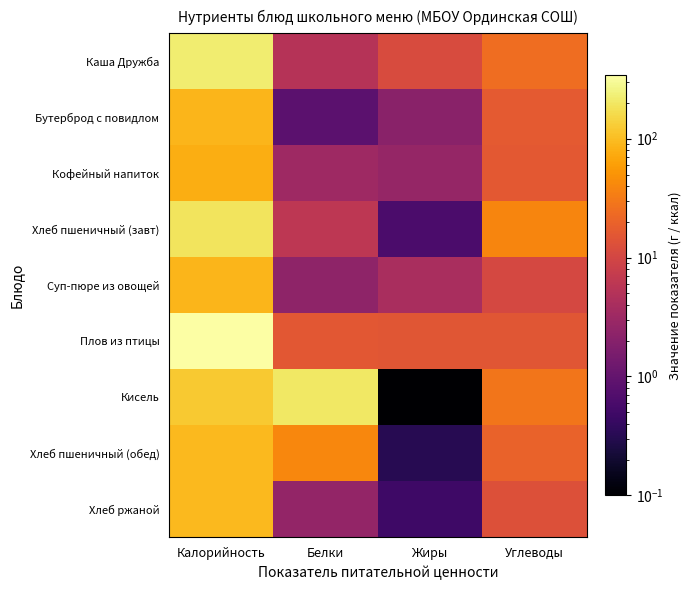

Reading left to right, transcribe all the data shown in this chart.

Каша Дружба: Калорийность=226.2	Белки=5.3	Жиры=11.7	Углеводы=25.1
Бутерброд с повидлом: Калорийность=88.0	Белки=0.8	Жиры=2.1	Углеводы=16.3
Кофейный напиток: Калорийность=79.0	Белки=3.2	Жиры=2.7	Углеводы=15.9
Хлеб пшеничный (завт): Калорийность=188.0	Белки=6.1	Жиры=0.6	Углеводы=39.4
Суп-пюре из овощей: Калорийность=88.2	Белки=2.3	Жиры=4.0	Углеводы=10.6
Плов из птицы: Калорийность=342.0	Белки=15.2	Жиры=15.1	Углеводы=15.1
Кисель: Калорийность=122.0	Белки=200.0	Жиры=0.0	Углеводы=29.0
Хлеб пшеничный (обед): Калорийность=94.0	Белки=40.0	Жиры=0.3	Углеводы=19.7
Хлеб ржаной: Калорийность=94.0	Белки=2.6	Жиры=0.5	Углеводы=13.4